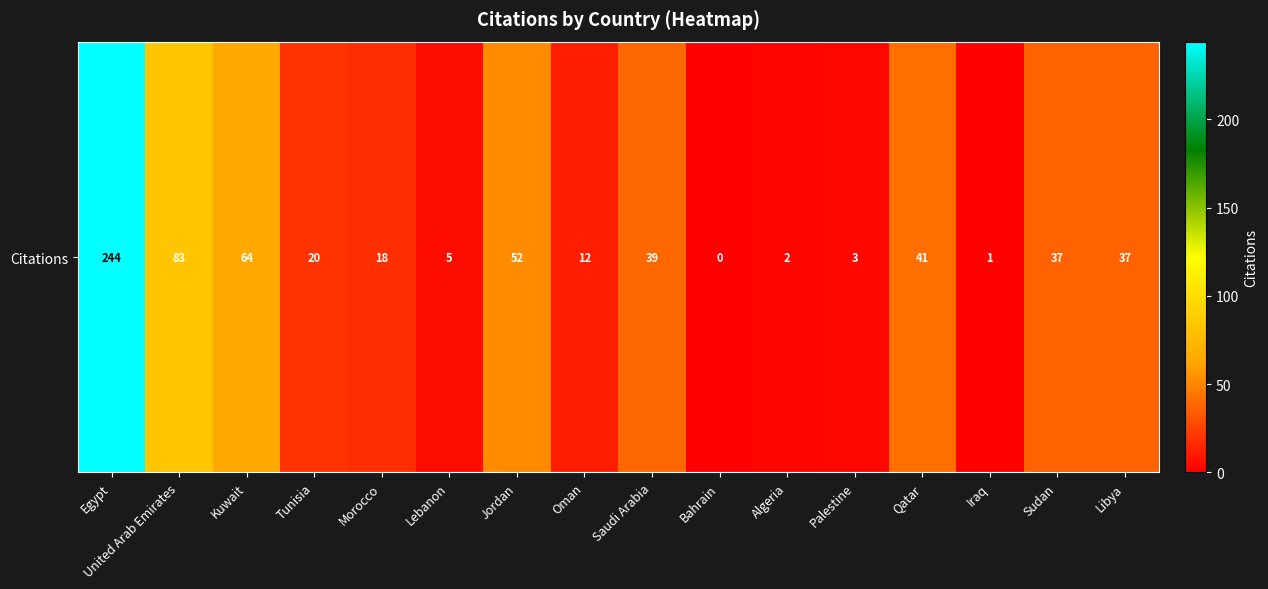

What is the change in value from Saudi Arabia to Qatar?

+2